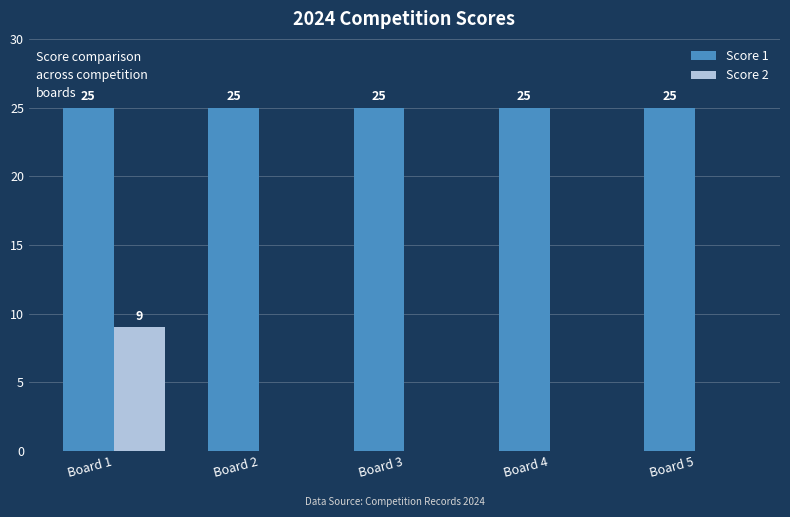

Is the value of Score 1 at Board 2 greater than the value of Score 2 at Board 2?

Yes